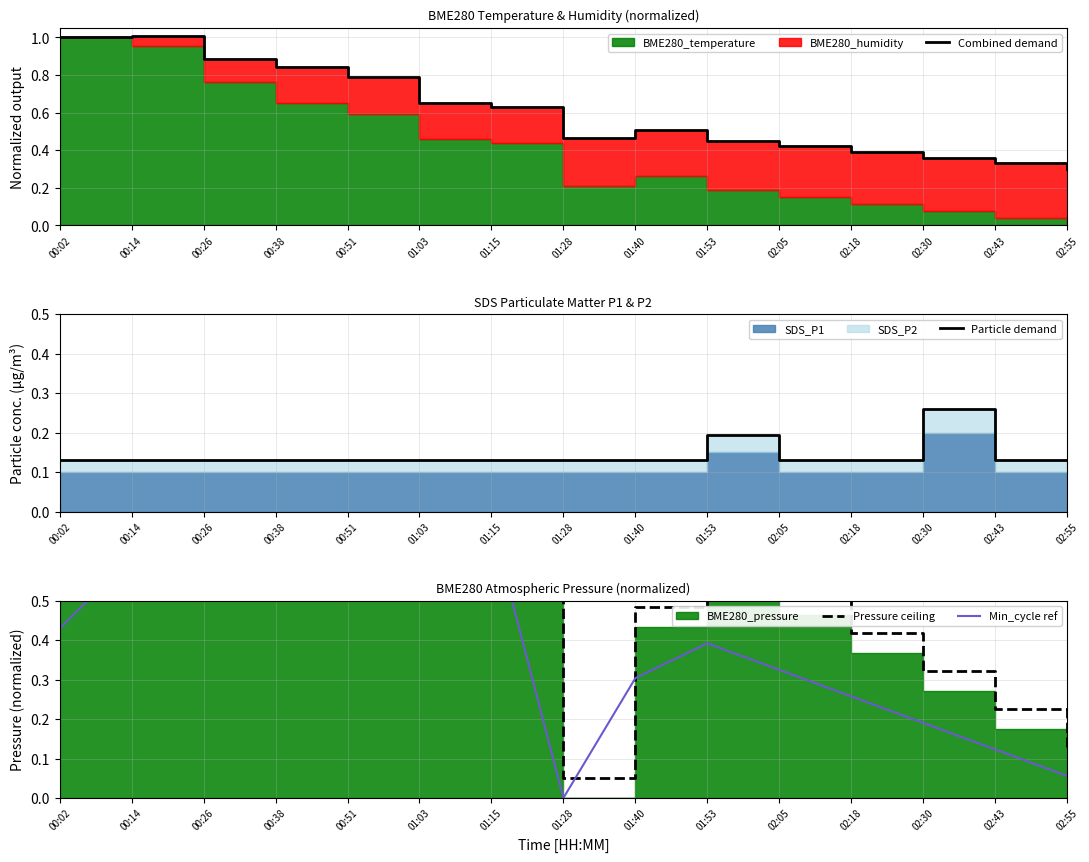

At 00:26, list the series in order from largest to smallest.

Combined demand, Pressure ceiling, Min_cycle ref, Particle demand